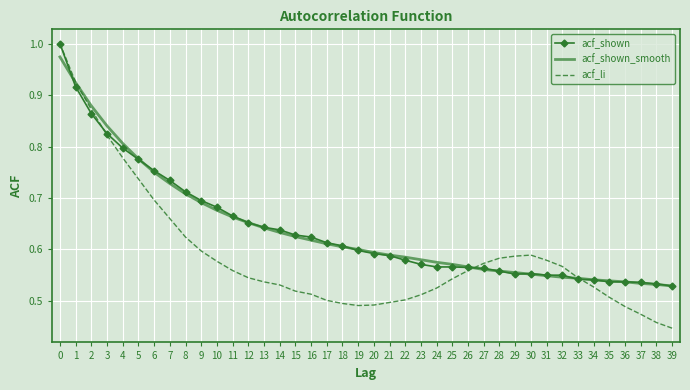

How many categories are shown in the chart?

40